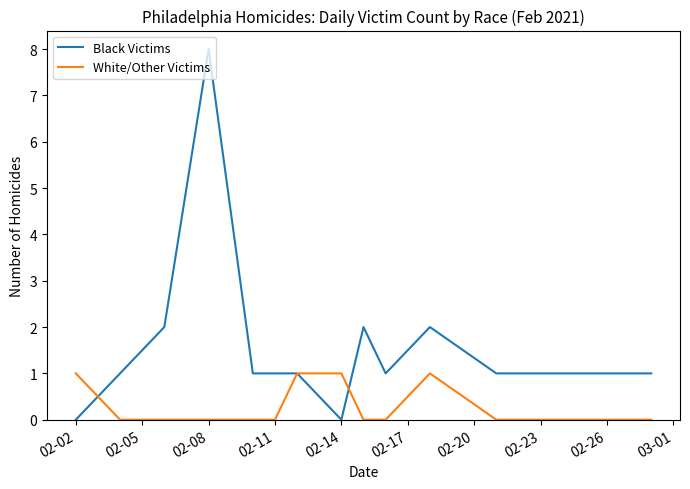

True or false: White/Other Victims and Black Victims cross at least once.

True